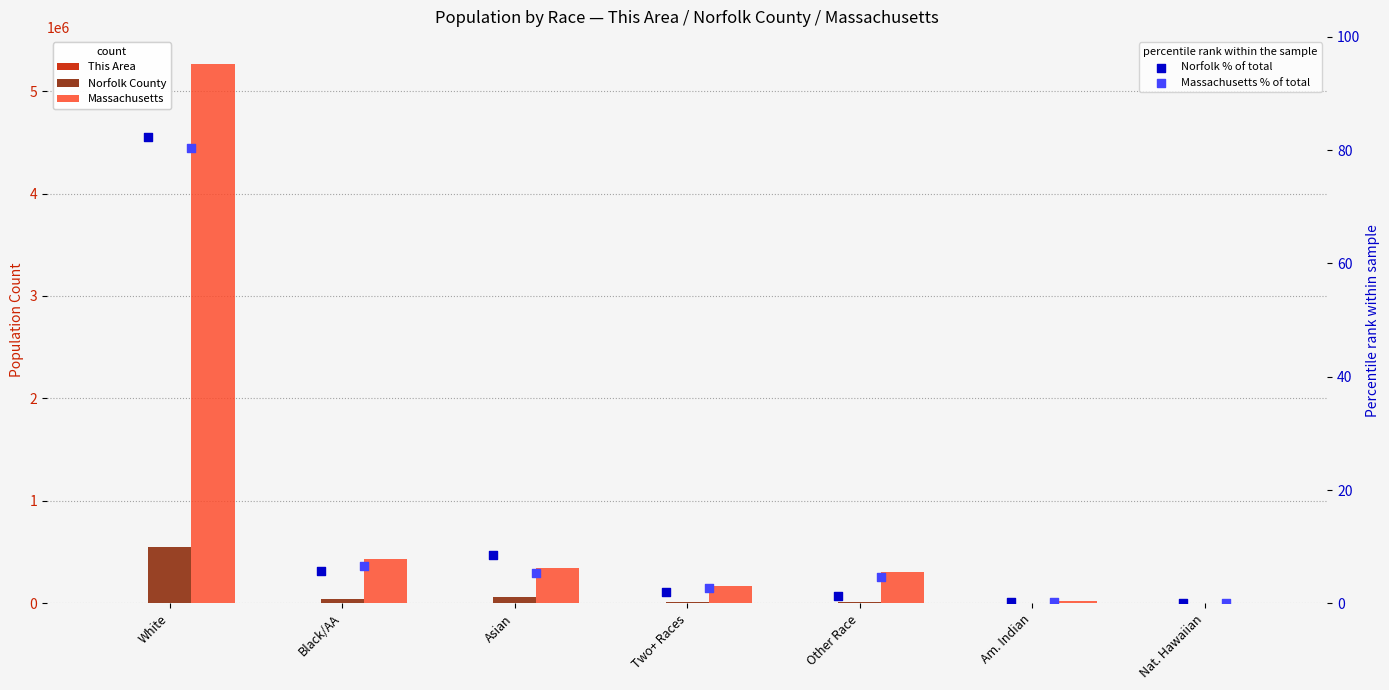

What are all the series names shown in the legend?

This Area, Norfolk County, Massachusetts, Norfolk % of total, Massachusetts % of total